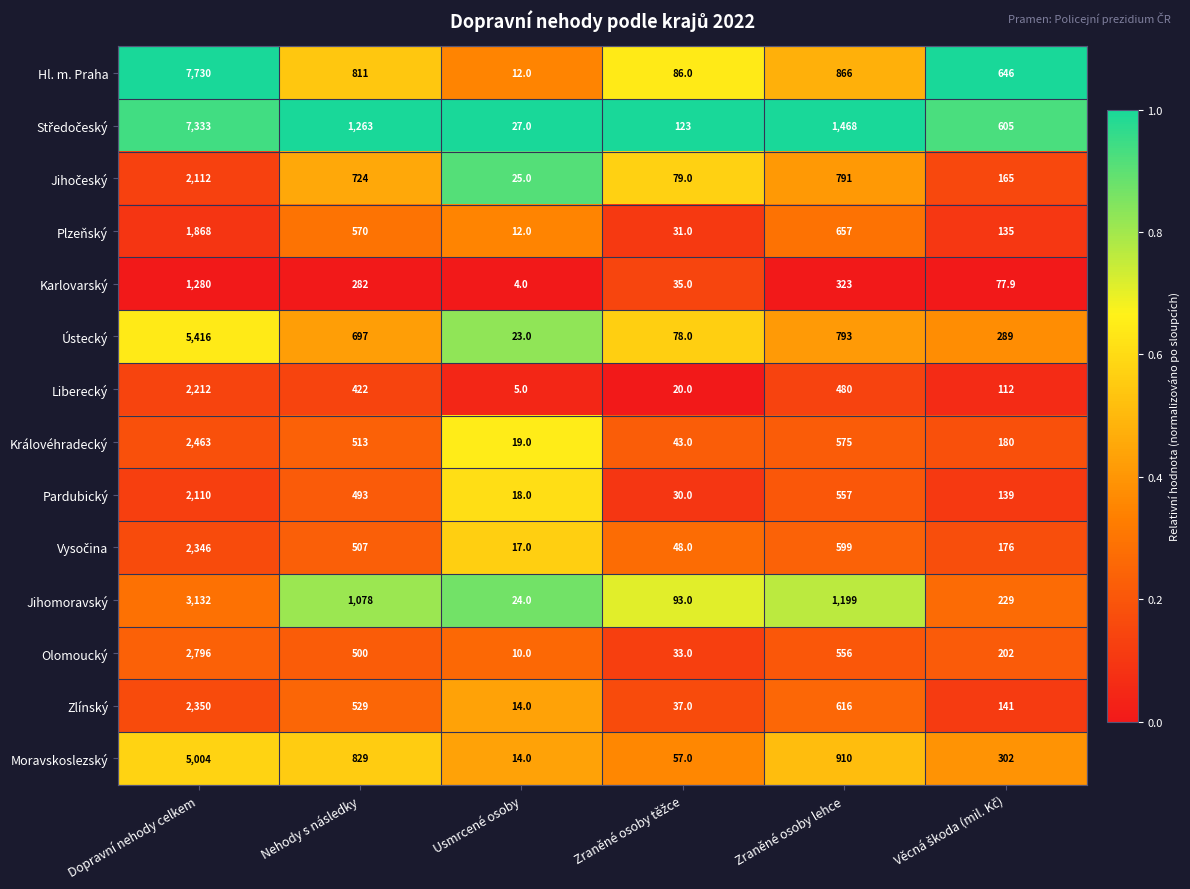

At which category is the sum across all series the highest?

Dopravní nehody celkem